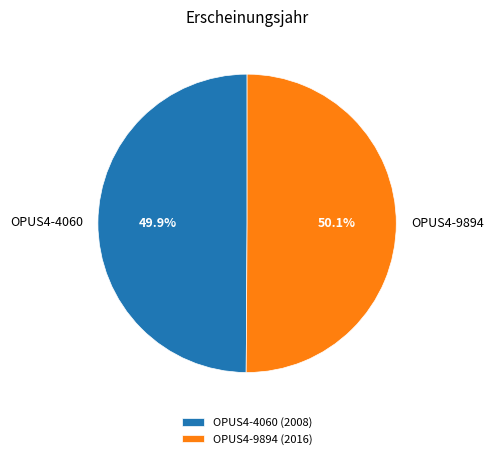

Does any single category account for the majority?

Yes